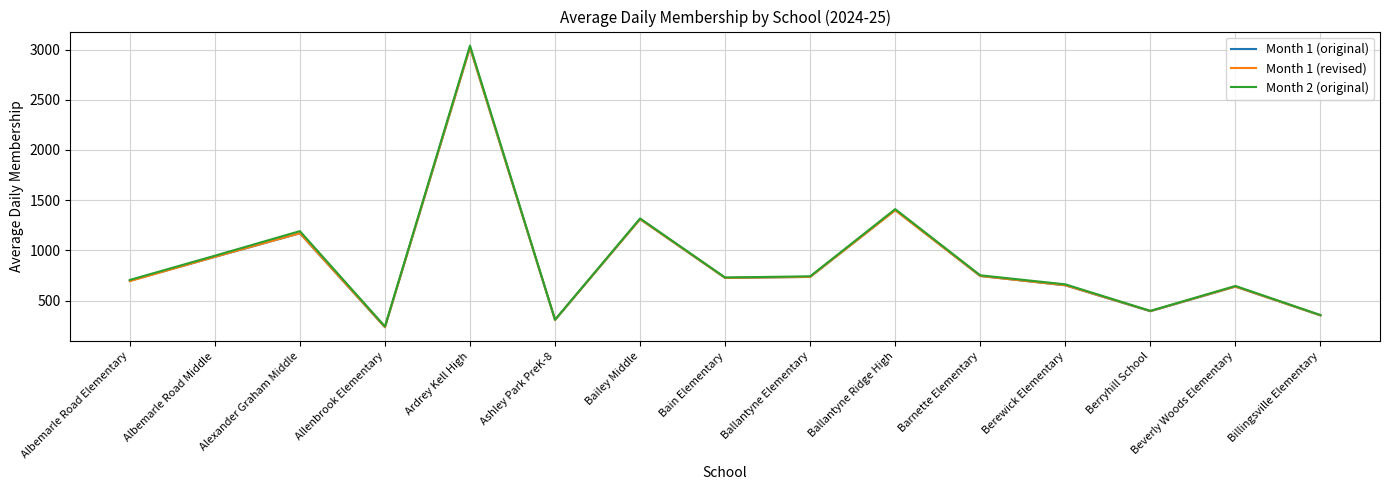

What are all the series names shown in the legend?

Month 1 (original), Month 1 (revised), Month 2 (original)